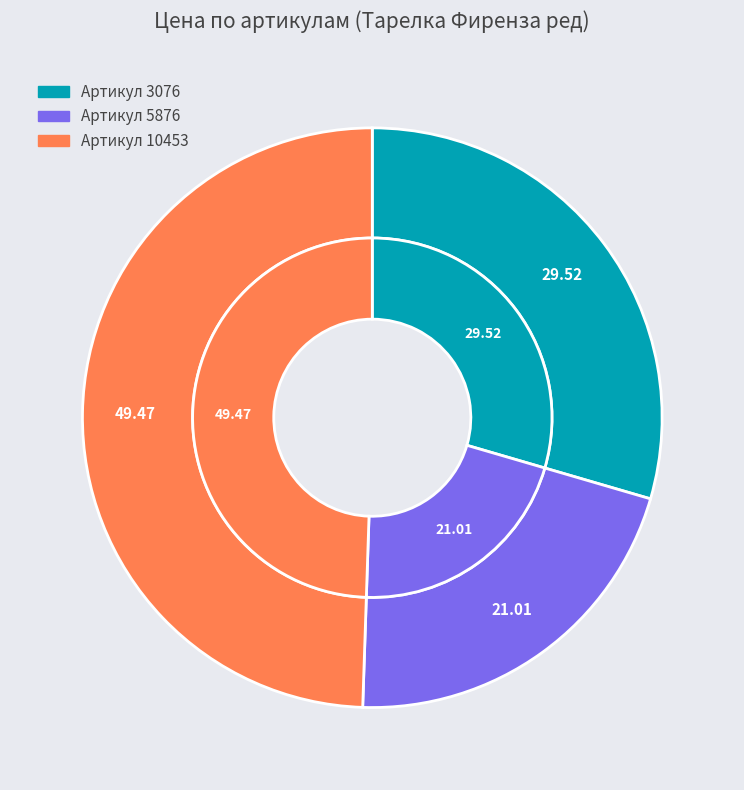

To the nearest percent, what percentage of the pie is 3076?

30%